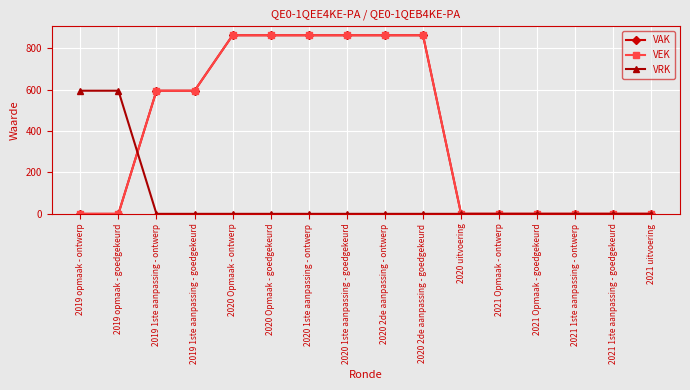

Between 2019 1ste aanpassing - goedgekeurd and 2020 1ste aanpassing - goedgekeurd, which series saw the biggest shift?

VAK